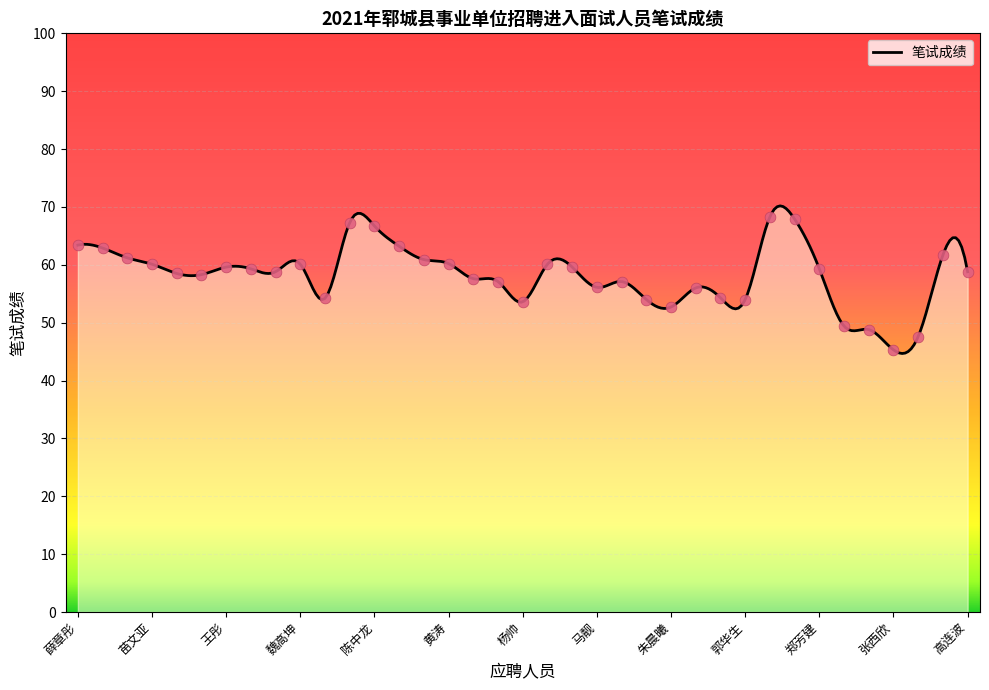

What is the ratio of the value at 张书宾 to the value at 徐娜?

0.9